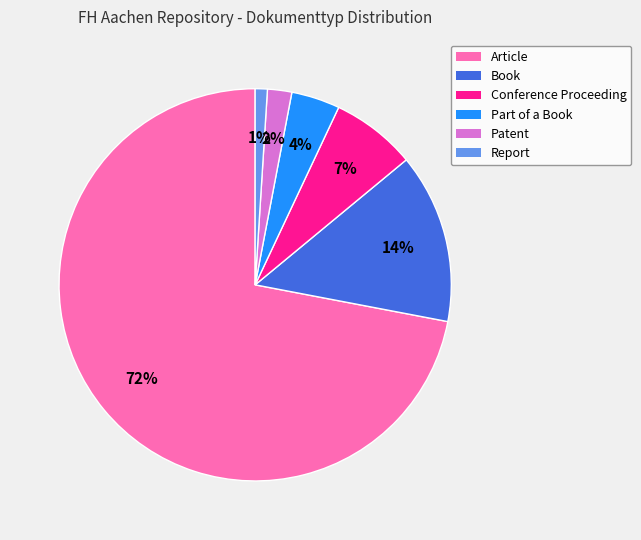

Rank the categories by value from highest to lowest.

Article, Book, Conference Proceeding, Part of a Book, Patent, Report